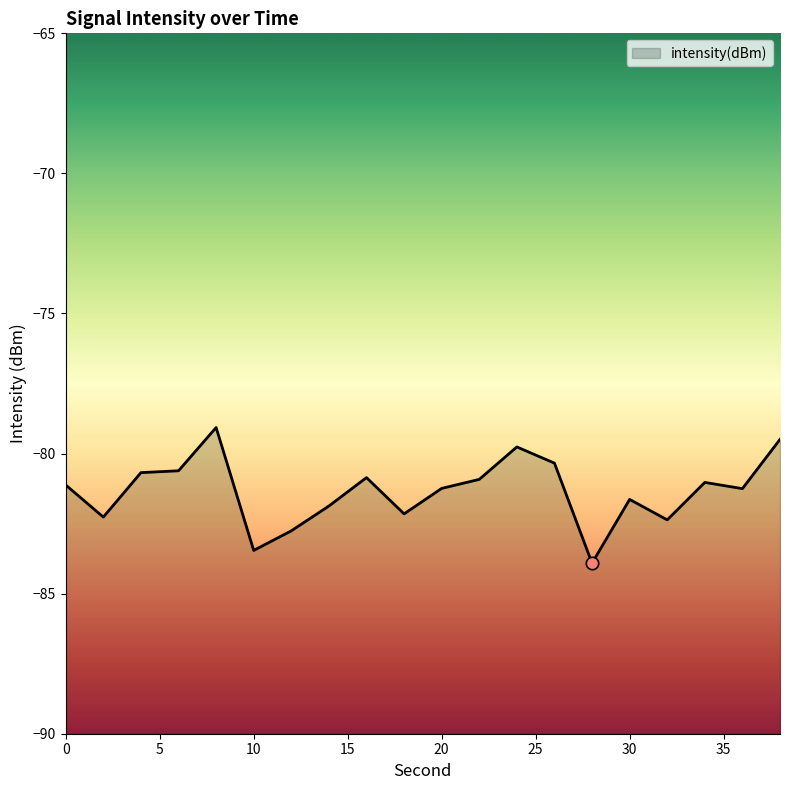

Which has a higher value, 38 or 8?

8